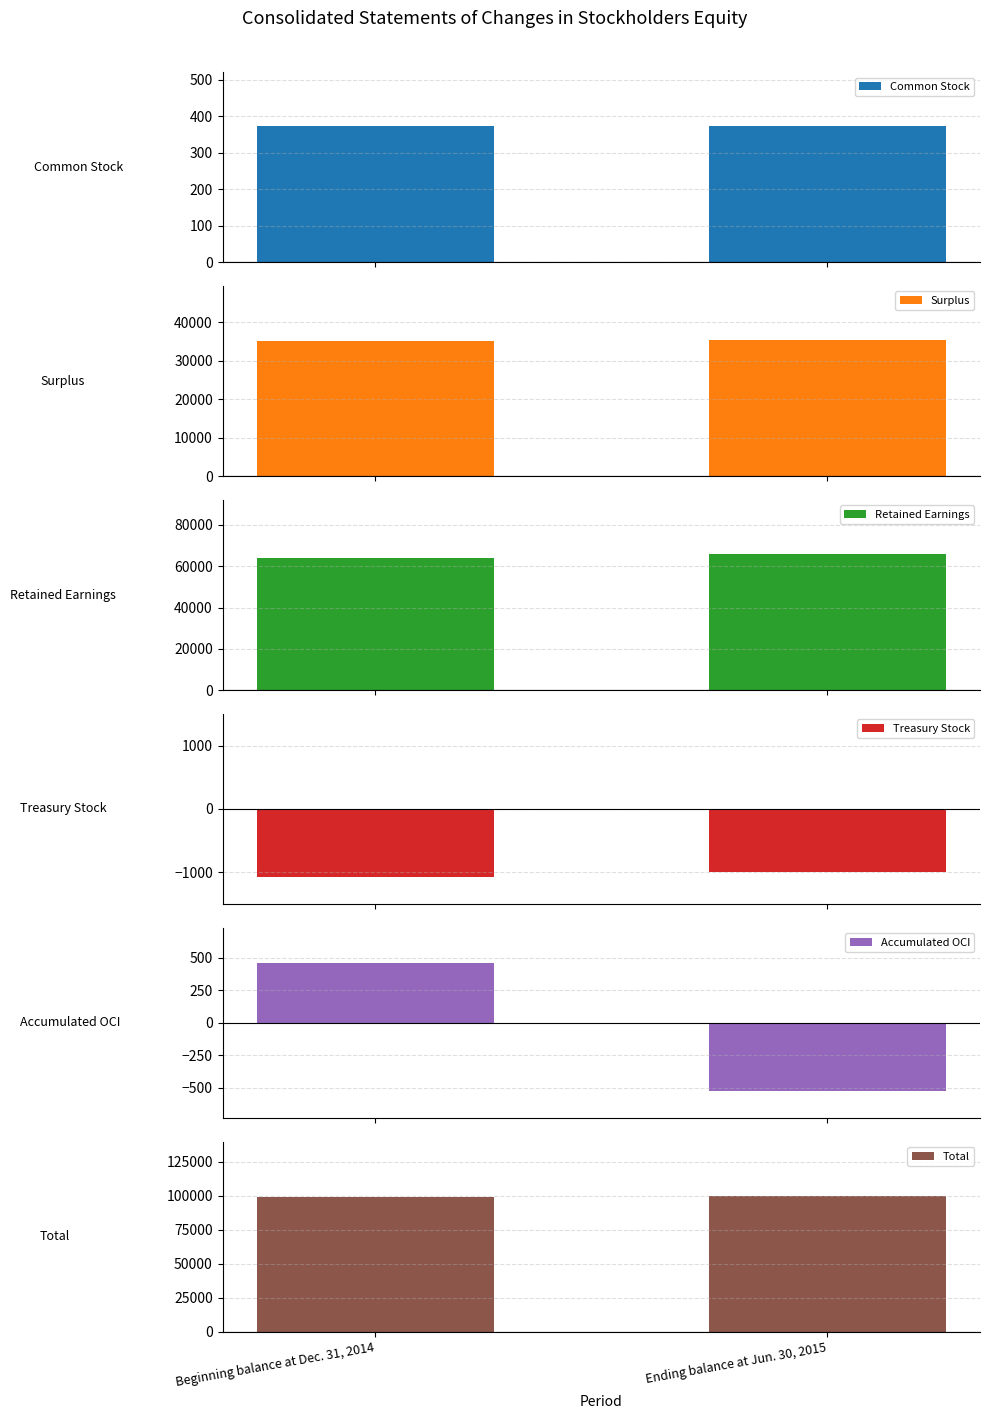

What is the difference between the Treasury Stock values at Ending balance at Jun. 30, 2015 and Beginning balance at Dec. 31, 2014?

80